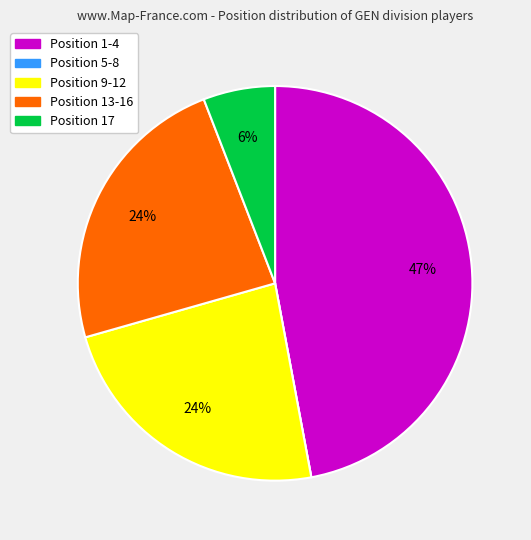

Is there a majority slice in this chart?

No